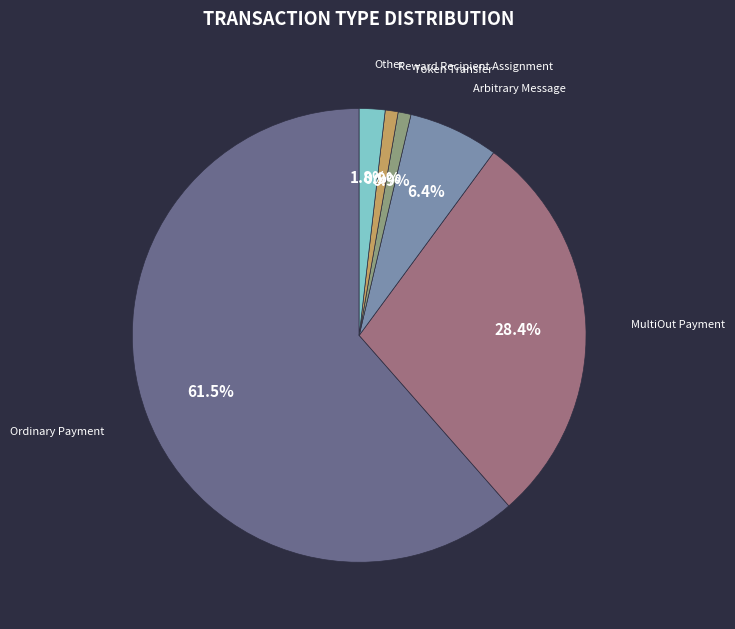

Between Reward Recipient Assignment and Ordinary Payment, which is larger?

Ordinary Payment